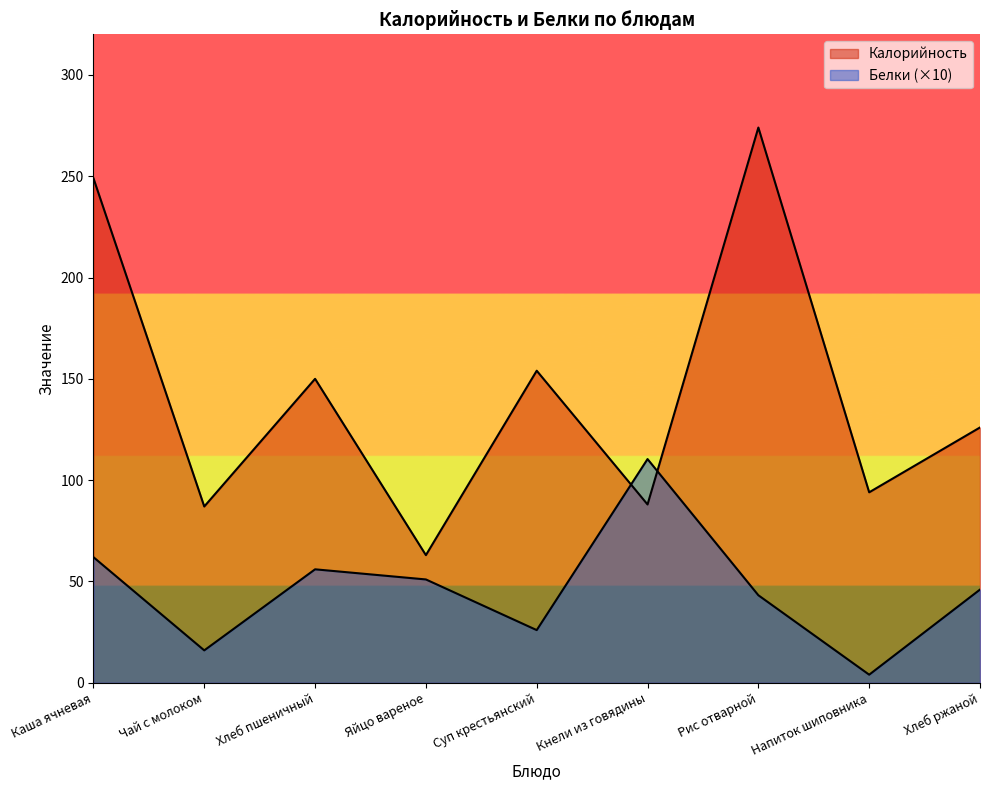

List the series in order of their peak value, highest first.

Калорийность, Белки